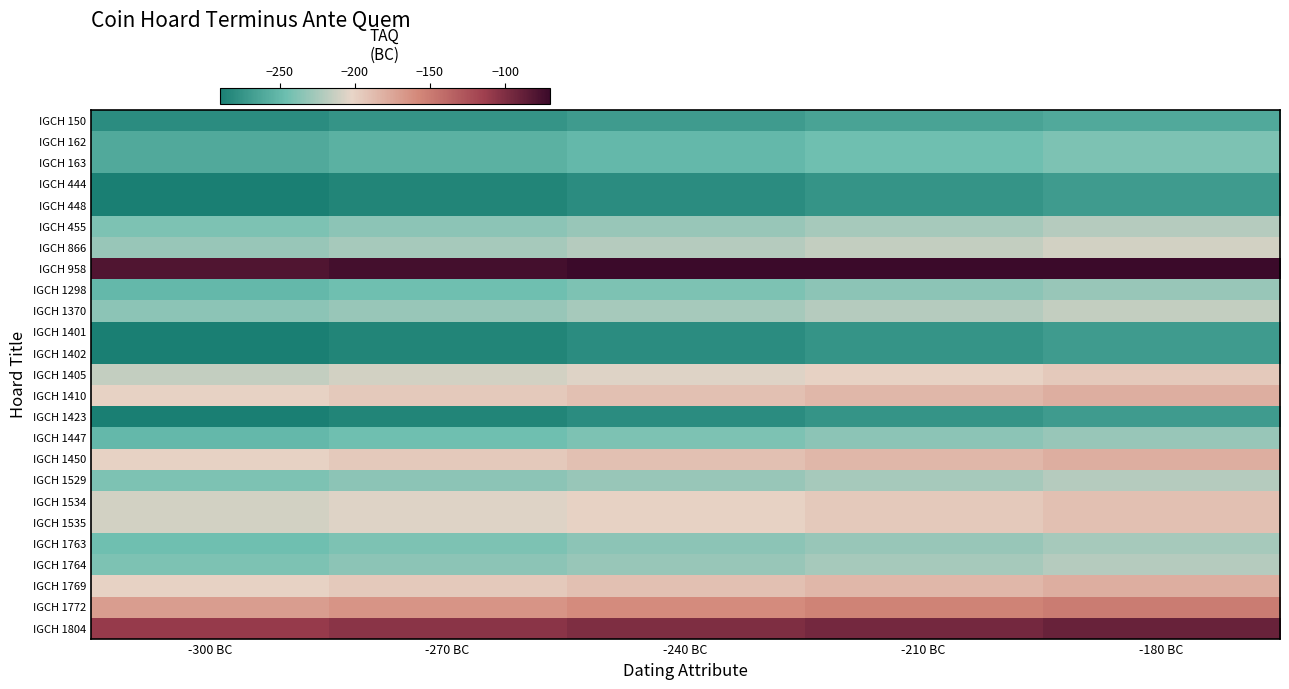

Reading left to right, transcribe all the data shown in this chart.

IGCH 150: -300 BC=-280	-270 BC=-275	-240 BC=-270	-210 BC=-265	-180 BC=-260
IGCH 162: -300 BC=-260	-270 BC=-255	-240 BC=-250	-210 BC=-245	-180 BC=-240
IGCH 163: -300 BC=-260	-270 BC=-255	-240 BC=-250	-210 BC=-245	-180 BC=-240
IGCH 444: -300 BC=-290	-270 BC=-285	-240 BC=-280	-210 BC=-275	-180 BC=-270
IGCH 448: -300 BC=-290	-270 BC=-285	-240 BC=-280	-210 BC=-275	-180 BC=-270
IGCH 455: -300 BC=-240	-270 BC=-235	-240 BC=-230	-210 BC=-225	-180 BC=-220
IGCH 866: -300 BC=-230	-270 BC=-225	-240 BC=-220	-210 BC=-215	-180 BC=-210
IGCH 958: -300 BC=-80	-270 BC=-75	-240 BC=-70	-210 BC=-65	-180 BC=-60
IGCH 1298: -300 BC=-250	-270 BC=-245	-240 BC=-240	-210 BC=-235	-180 BC=-230
IGCH 1370: -300 BC=-235	-270 BC=-230	-240 BC=-225	-210 BC=-220	-180 BC=-215
IGCH 1401: -300 BC=-290	-270 BC=-285	-240 BC=-280	-210 BC=-275	-180 BC=-270
IGCH 1402: -300 BC=-290	-270 BC=-285	-240 BC=-280	-210 BC=-275	-180 BC=-270
IGCH 1405: -300 BC=-215	-270 BC=-210	-240 BC=-205	-210 BC=-200	-180 BC=-195
IGCH 1410: -300 BC=-200	-270 BC=-195	-240 BC=-190	-210 BC=-185	-180 BC=-180
IGCH 1423: -300 BC=-290	-270 BC=-285	-240 BC=-280	-210 BC=-275	-180 BC=-270
IGCH 1447: -300 BC=-250	-270 BC=-245	-240 BC=-240	-210 BC=-235	-180 BC=-230
IGCH 1450: -300 BC=-200	-270 BC=-195	-240 BC=-190	-210 BC=-185	-180 BC=-180
IGCH 1529: -300 BC=-240	-270 BC=-235	-240 BC=-230	-210 BC=-225	-180 BC=-220
IGCH 1534: -300 BC=-210	-270 BC=-205	-240 BC=-200	-210 BC=-195	-180 BC=-190
IGCH 1535: -300 BC=-210	-270 BC=-205	-240 BC=-200	-210 BC=-195	-180 BC=-190
IGCH 1763: -300 BC=-245	-270 BC=-240	-240 BC=-235	-210 BC=-230	-180 BC=-225
IGCH 1764: -300 BC=-240	-270 BC=-235	-240 BC=-230	-210 BC=-225	-180 BC=-220
IGCH 1769: -300 BC=-200	-270 BC=-195	-240 BC=-190	-210 BC=-185	-180 BC=-180
IGCH 1772: -300 BC=-170	-270 BC=-165	-240 BC=-160	-210 BC=-155	-180 BC=-150
IGCH 1804: -300 BC=-110	-270 BC=-105	-240 BC=-100	-210 BC=-95	-180 BC=-90